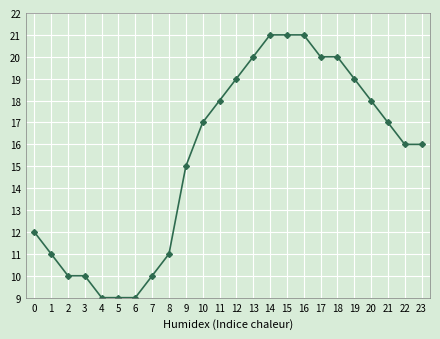

The chart shows a value of 12 at 18. True or false?

False